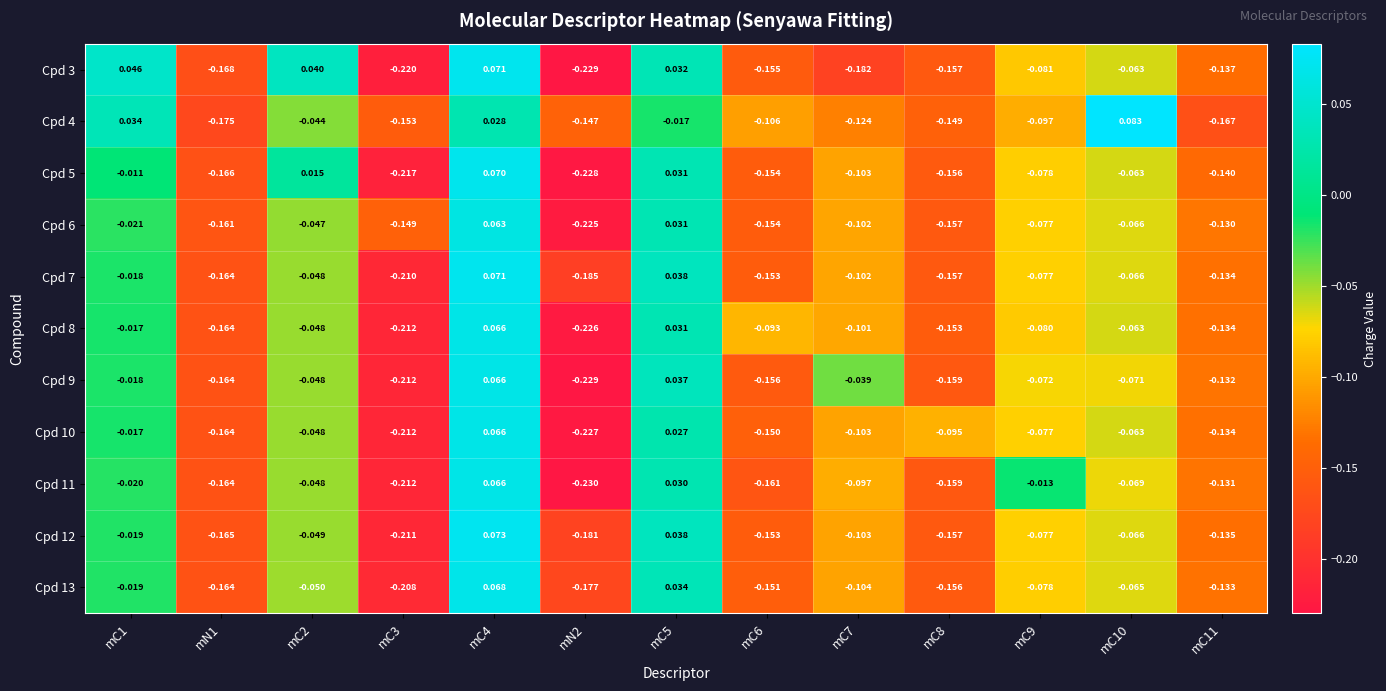

Is the value of Cpd 13 at mN2 greater than the value of Cpd 11 at mC2?

No